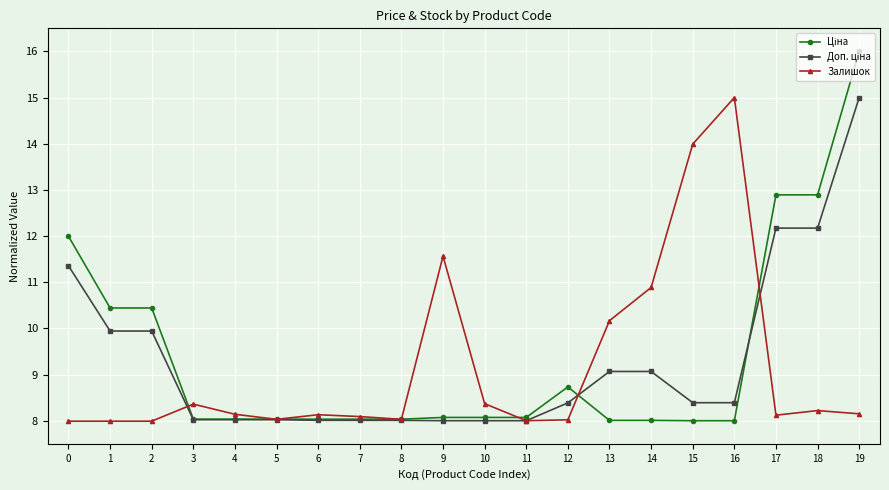

The value of Залишок at 5 is 13.5. True or false?

False